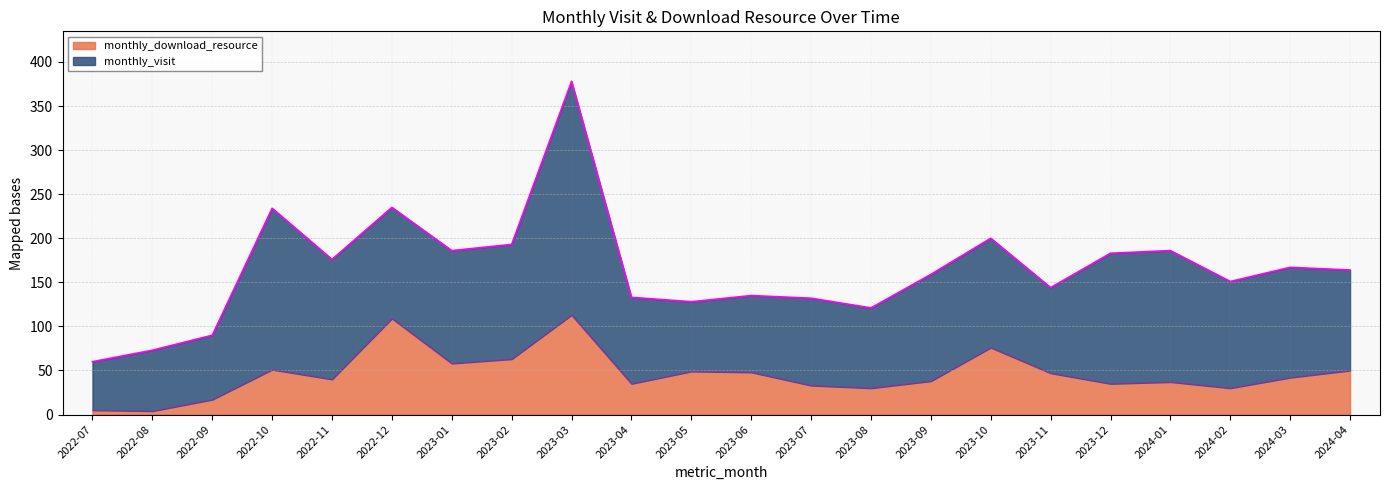

What is the maximum value shown in the chart?

113